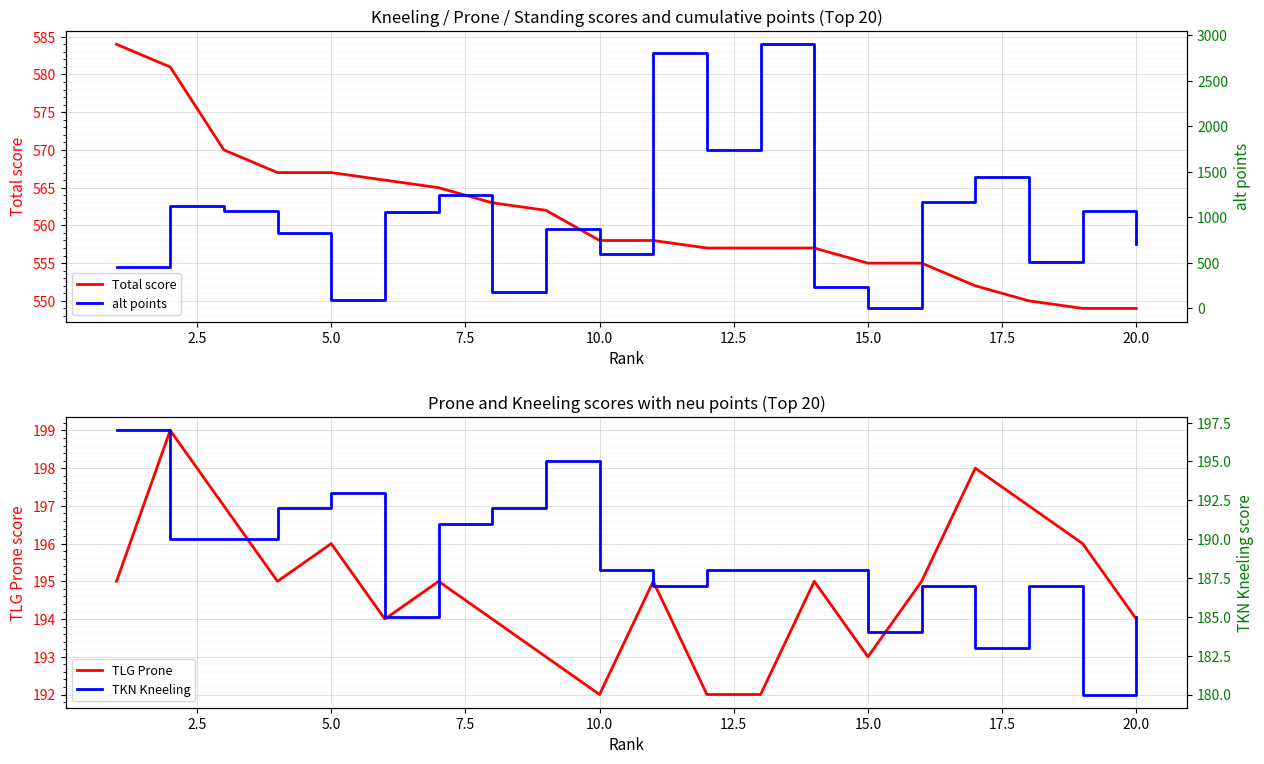

Which series has the largest total across all categories?

alt points